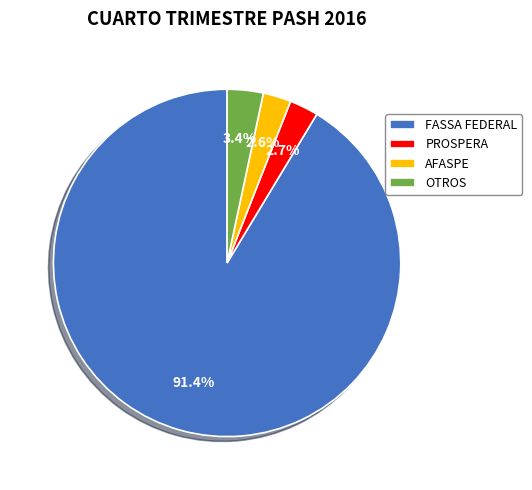

How much of the chart is everything except PROSPERA?

97.3%